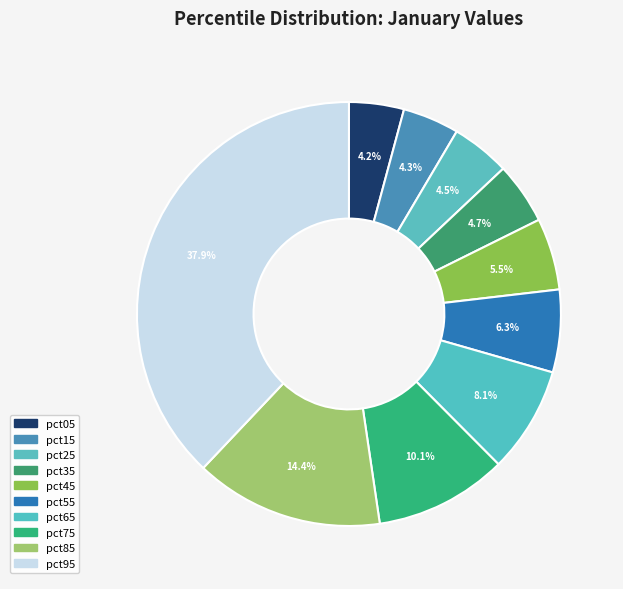

Combined, what portion of the pie is pct25 and pct35?

9.2%